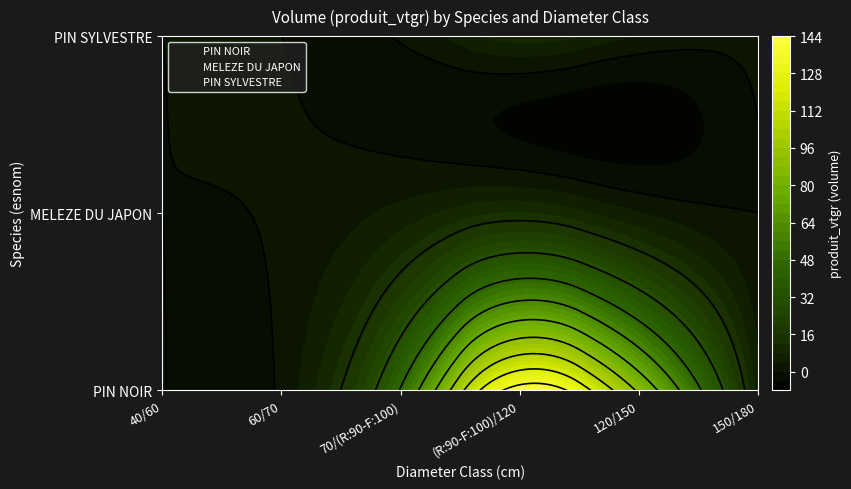

At which category does the chart reach its minimum across all series?

40/60